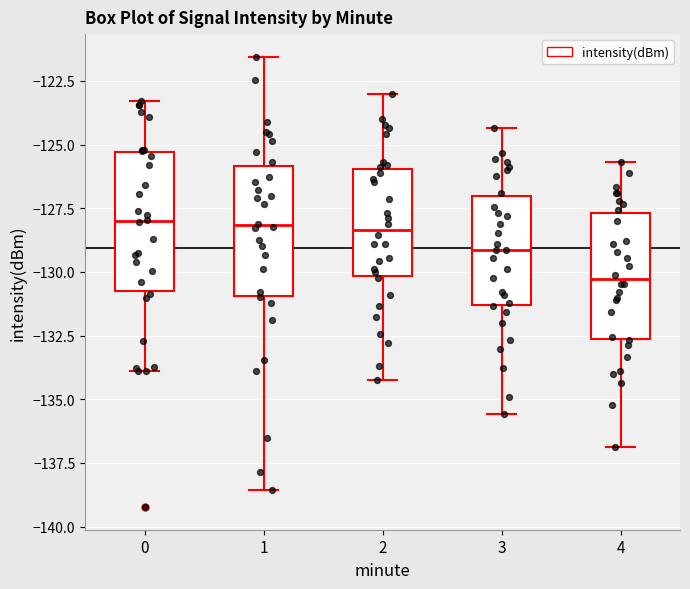

Where does the lower whisker of the box at x = 1 end on the y-axis? The values are not printed on the chart, so give them approximately, as read against the axis.

-138.5